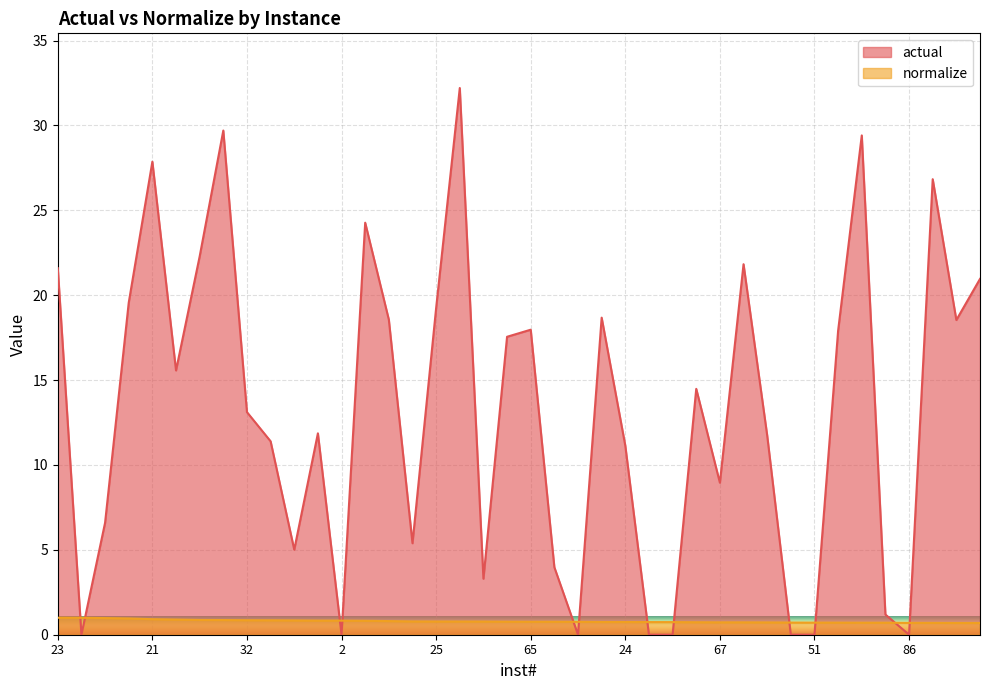

Is it true that actual equals 11.1 at 24?

True